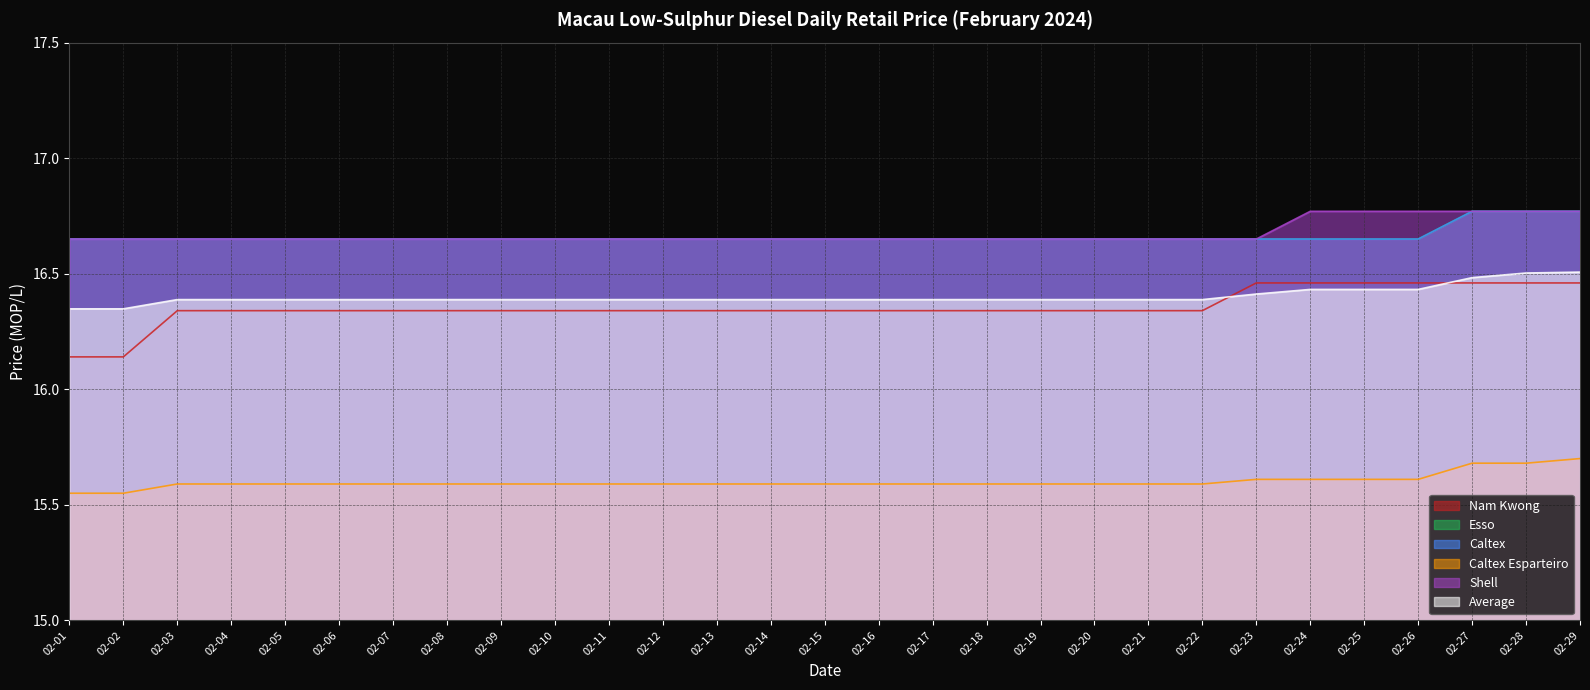

Reading left to right, what are all the values shown in this chart?

Nam Kwong: 02-01=16.1	02-02=16.1	02-03=16.3	02-04=16.3	02-05=16.3	02-06=16.3	02-07=16.3	02-08=16.3	02-09=16.3	02-10=16.3	02-11=16.3	02-12=16.3	02-13=16.3	02-14=16.3	02-15=16.3	02-16=16.3	02-17=16.3	02-18=16.3	02-19=16.3	02-20=16.3	02-21=16.3	02-22=16.3	02-23=16.5	02-24=16.5	02-25=16.5	02-26=16.5	02-27=16.5	02-28=16.5	02-29=16.5
Esso: 02-01=16.6	02-02=16.6	02-03=16.6	02-04=16.6	02-05=16.6	02-06=16.6	02-07=16.6	02-08=16.6	02-09=16.6	02-10=16.6	02-11=16.6	02-12=16.6	02-13=16.6	02-14=16.6	02-15=16.6	02-16=16.6	02-17=16.6	02-18=16.6	02-19=16.6	02-20=16.6	02-21=16.6	02-22=16.6	02-23=16.6	02-24=16.6	02-25=16.6	02-26=16.6	02-27=16.8	02-28=16.8	02-29=16.8
Caltex: 02-01=16.6	02-02=16.6	02-03=16.6	02-04=16.6	02-05=16.6	02-06=16.6	02-07=16.6	02-08=16.6	02-09=16.6	02-10=16.6	02-11=16.6	02-12=16.6	02-13=16.6	02-14=16.6	02-15=16.6	02-16=16.6	02-17=16.6	02-18=16.6	02-19=16.6	02-20=16.6	02-21=16.6	02-22=16.6	02-23=16.6	02-24=16.6	02-25=16.6	02-26=16.6	02-27=16.8	02-28=16.8	02-29=16.8
Caltex Esparteiro: 02-01=15.6	02-02=15.6	02-03=15.6	02-04=15.6	02-05=15.6	02-06=15.6	02-07=15.6	02-08=15.6	02-09=15.6	02-10=15.6	02-11=15.6	02-12=15.6	02-13=15.6	02-14=15.6	02-15=15.6	02-16=15.6	02-17=15.6	02-18=15.6	02-19=15.6	02-20=15.6	02-21=15.6	02-22=15.6	02-23=15.6	02-24=15.6	02-25=15.6	02-26=15.6	02-27=15.7	02-28=15.7	02-29=15.7
Shell: 02-01=16.6	02-02=16.6	02-03=16.6	02-04=16.6	02-05=16.6	02-06=16.6	02-07=16.6	02-08=16.6	02-09=16.6	02-10=16.6	02-11=16.6	02-12=16.6	02-13=16.6	02-14=16.6	02-15=16.6	02-16=16.6	02-17=16.6	02-18=16.6	02-19=16.6	02-20=16.6	02-21=16.6	02-22=16.6	02-23=16.6	02-24=16.8	02-25=16.8	02-26=16.8	02-27=16.8	02-28=16.8	02-29=16.8
Average: 02-01=16.3	02-02=16.3	02-03=16.4	02-04=16.4	02-05=16.4	02-06=16.4	02-07=16.4	02-08=16.4	02-09=16.4	02-10=16.4	02-11=16.4	02-12=16.4	02-13=16.4	02-14=16.4	02-15=16.4	02-16=16.4	02-17=16.4	02-18=16.4	02-19=16.4	02-20=16.4	02-21=16.4	02-22=16.4	02-23=16.4	02-24=16.4	02-25=16.4	02-26=16.4	02-27=16.5	02-28=16.5	02-29=16.5